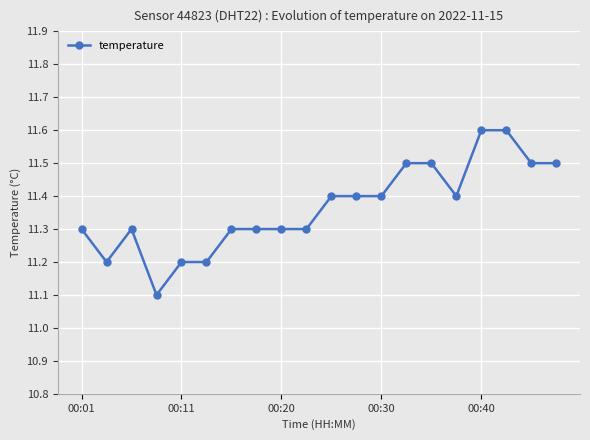

Count the values in the range 11 to 12.

20